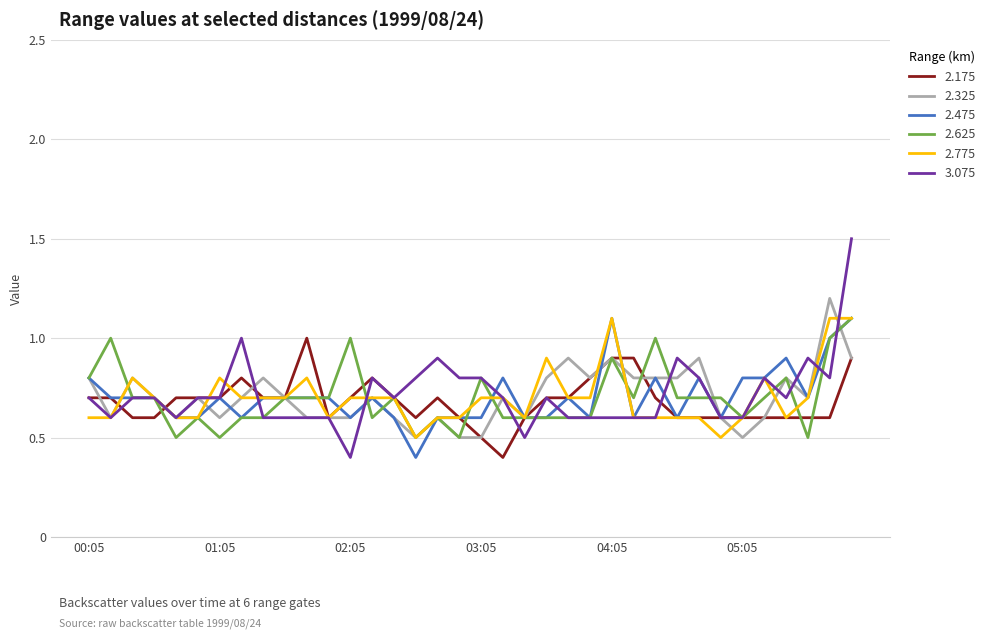

What is the minimum value for 2.625?

0.5